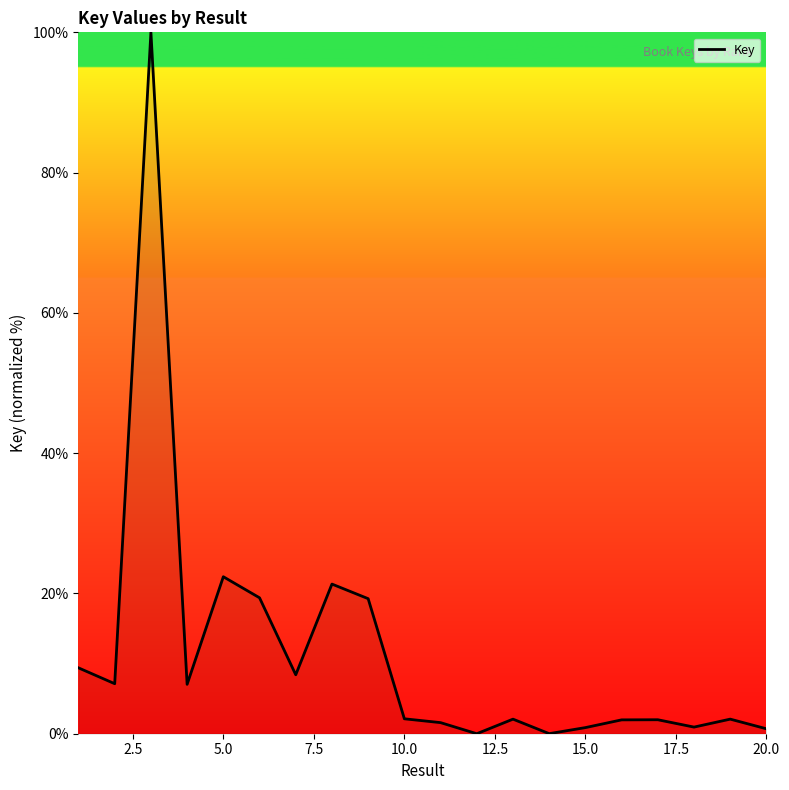

How many lines are shown in the chart?

1